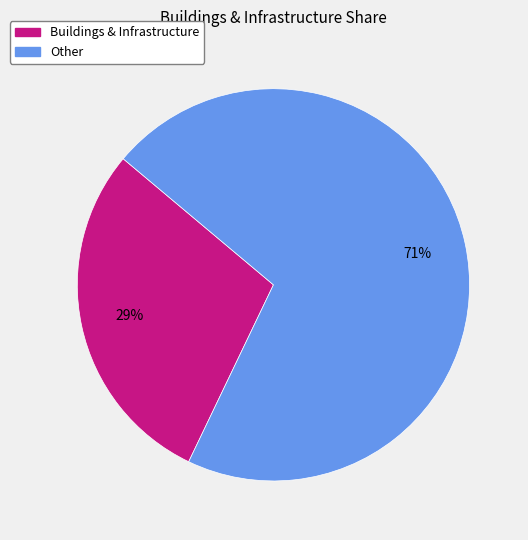

To the nearest percent, what portion does Other represent?

71%